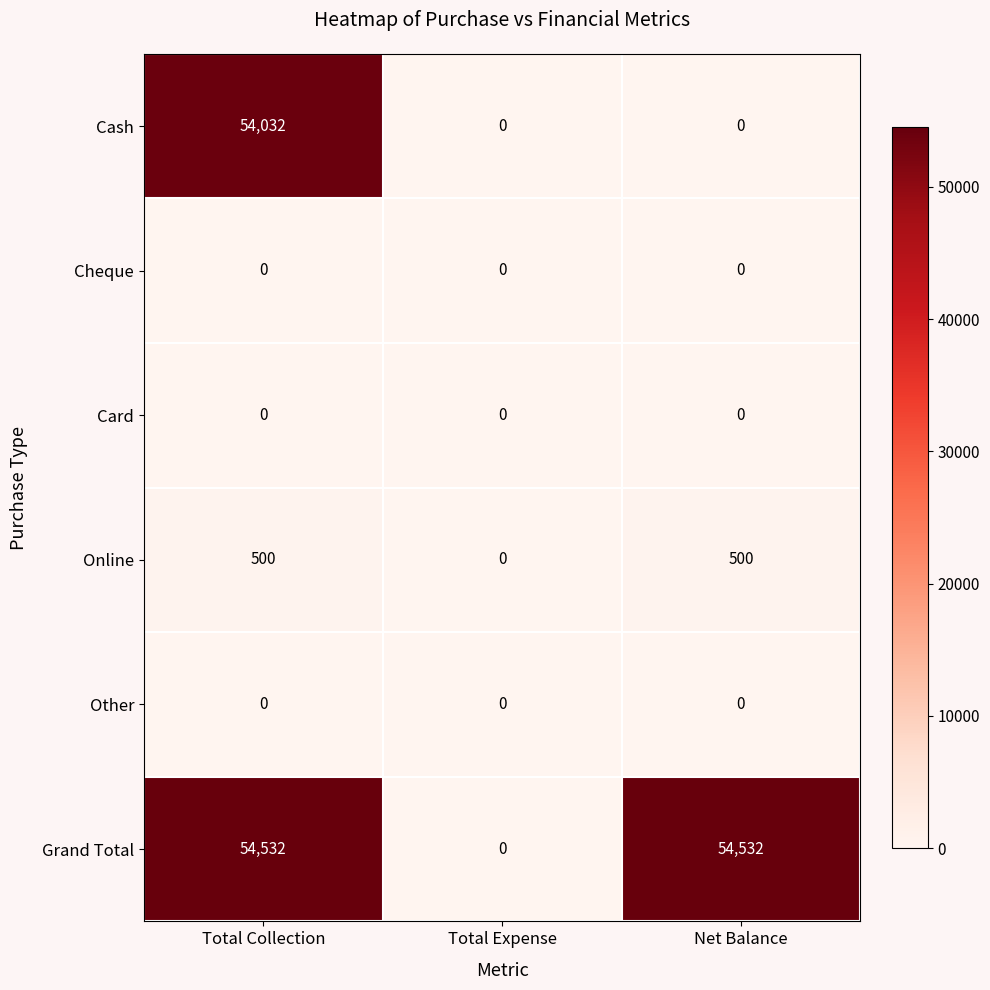

What is the average value of the Online series?

333